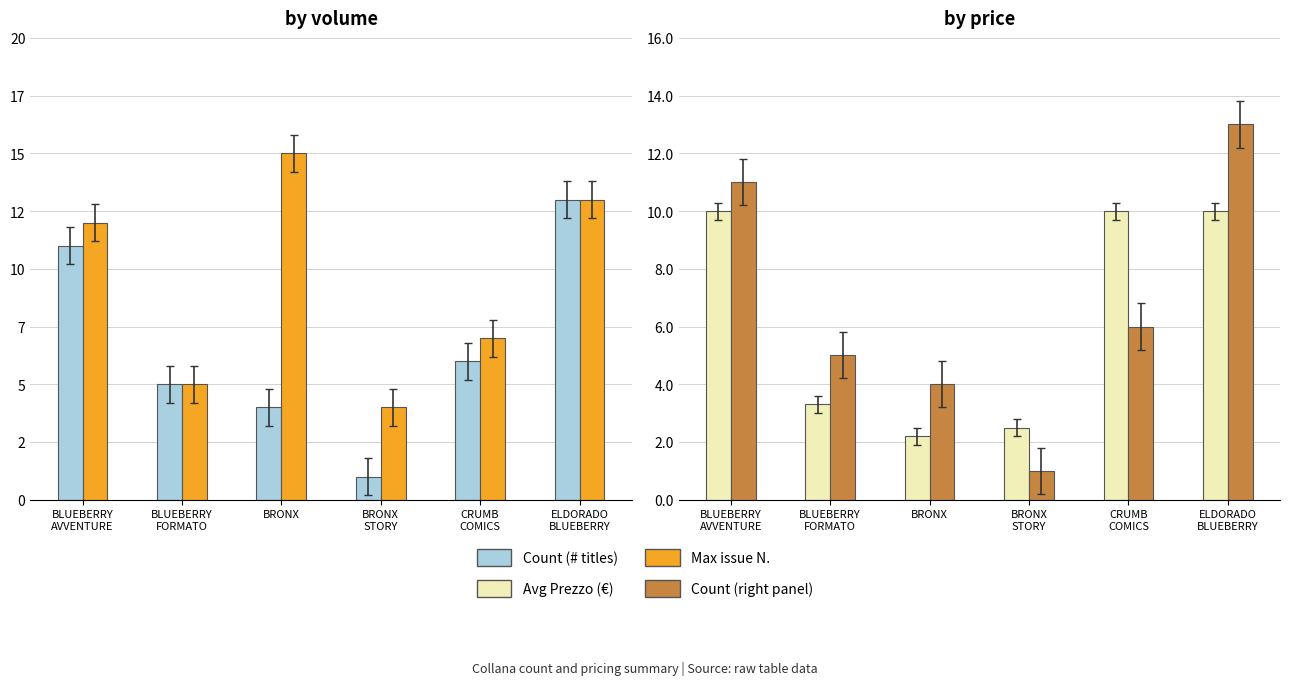

Which series changed the most between BRONX
STORY and ELDORADO
BLUEBERRY?

Count (# titles)